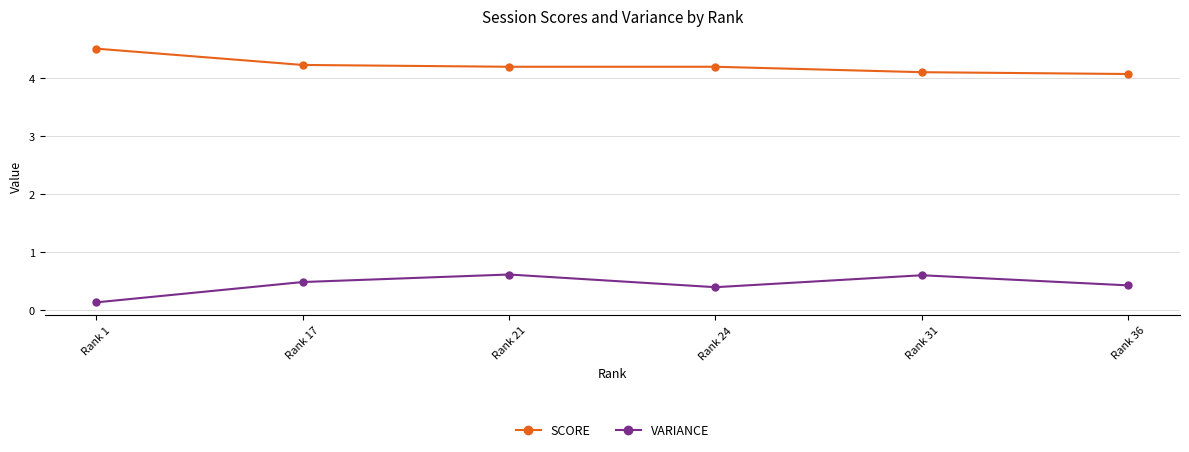

How many lines are shown in the chart?

2